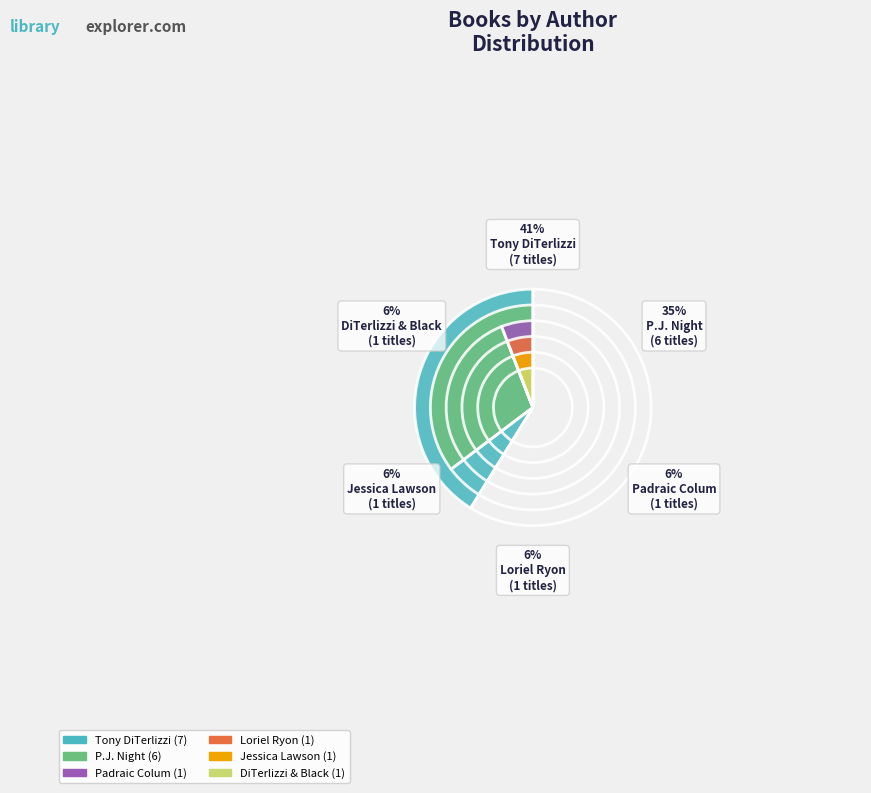

The Jessica Lawson (414413200) slice represents 6% of the pie. True or false?

True